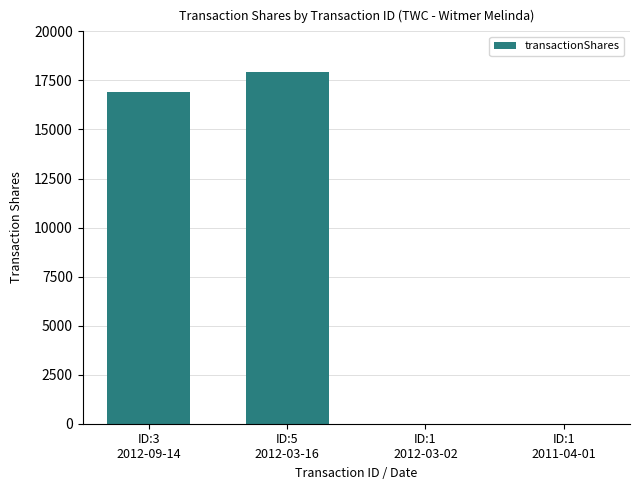

Between ID:1
2012-03-02 and ID:3
2012-09-14, which is larger?

ID:3
2012-09-14